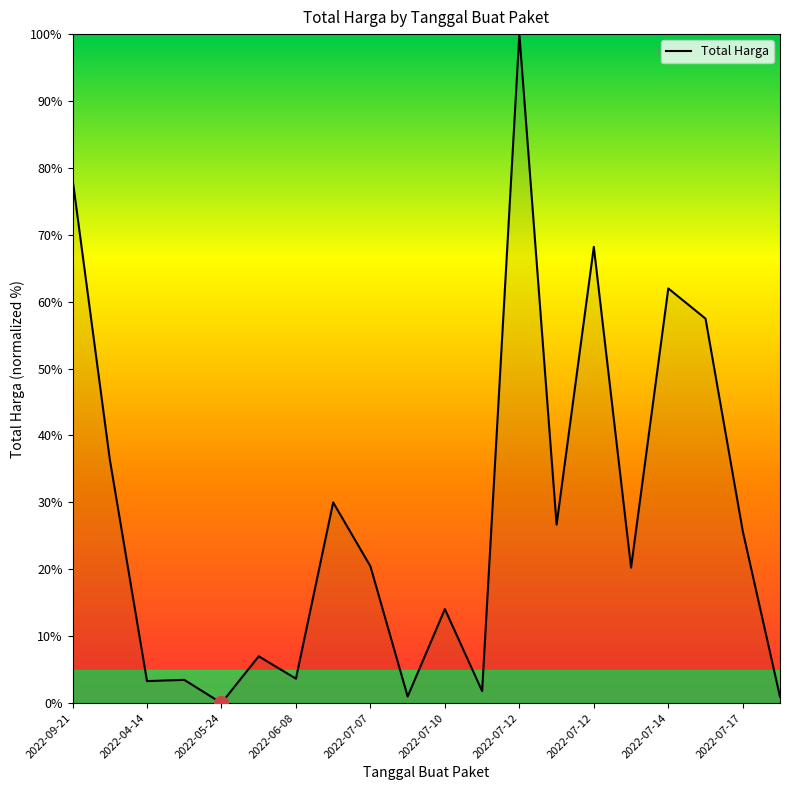

What is the maximum value shown in the chart?

100.0